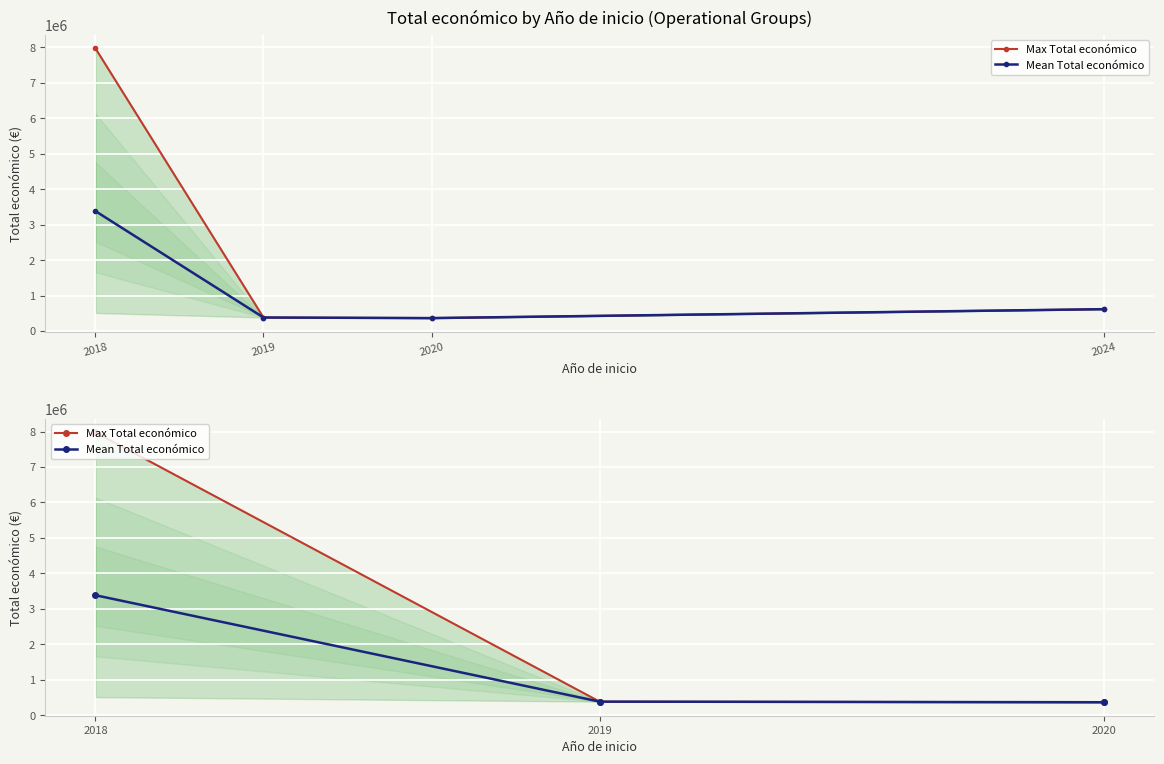

Reading right to left, extract all data points from this chart.

Max Total económico: 363424.0	379920.0	7977125.0
Mean Total económico: 363424.0	379920.0	3382782.6